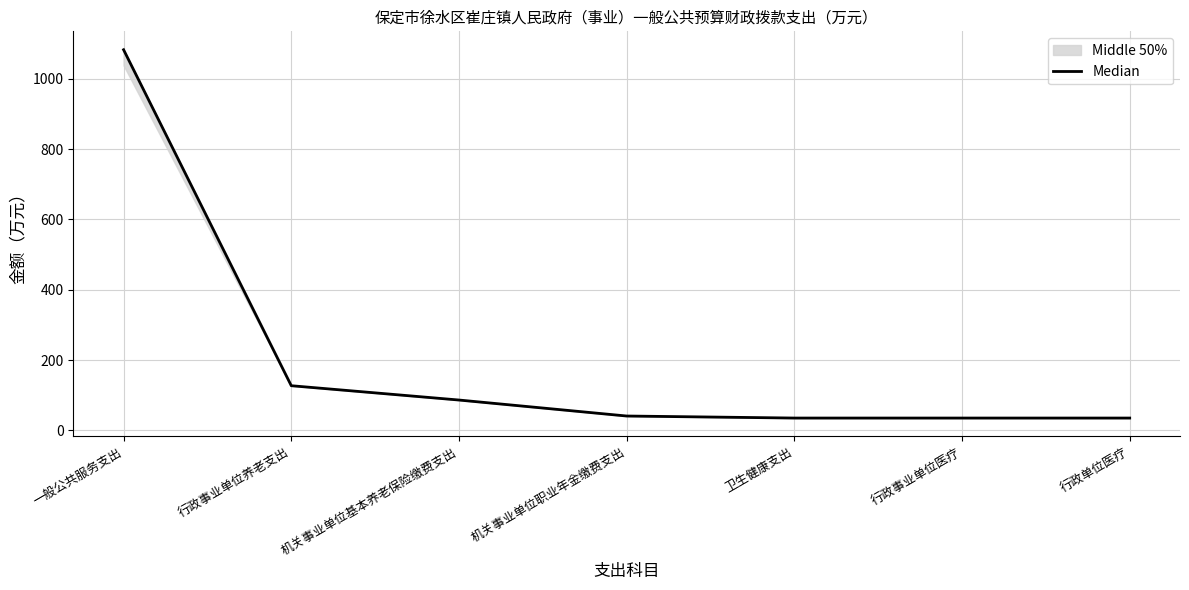

What is the change in value from 行政事业单位养老支出 to 行政事业单位医疗?

-92.0